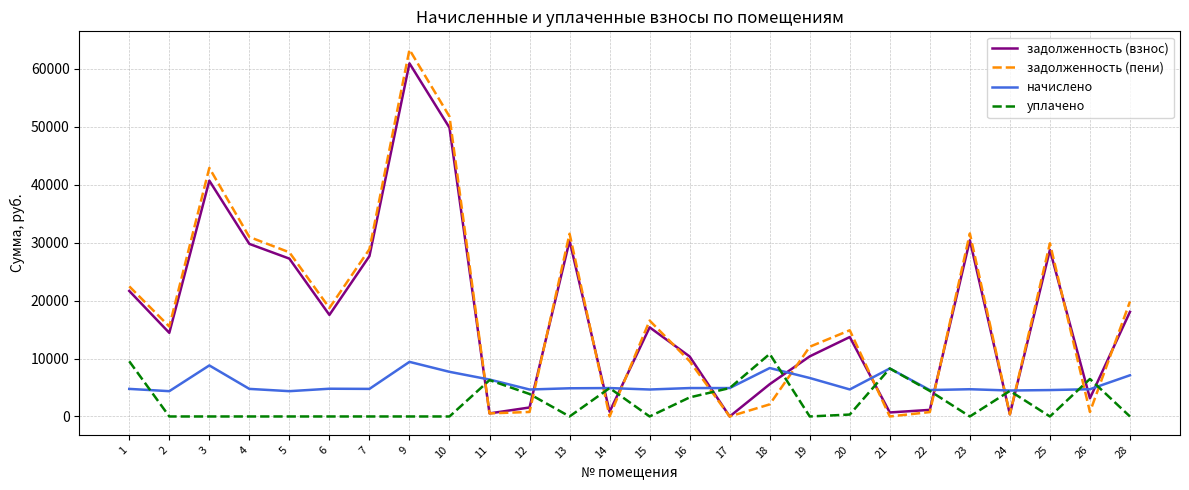

Is the value of задолженность (пени) at 25 greater than the value of задолженность (взнос) at 18?

Yes